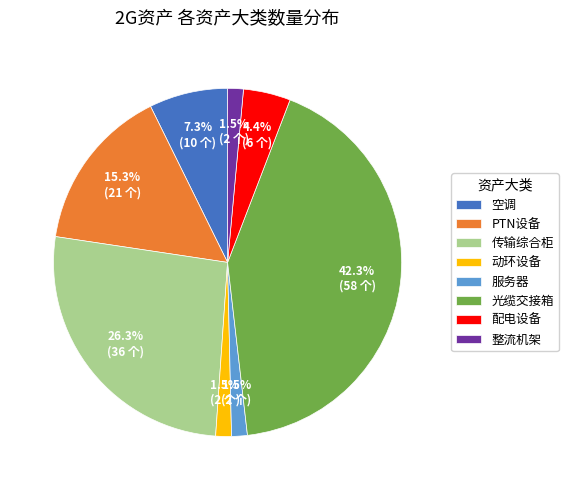

The PTN设备 slice represents 28% of the pie. True or false?

False